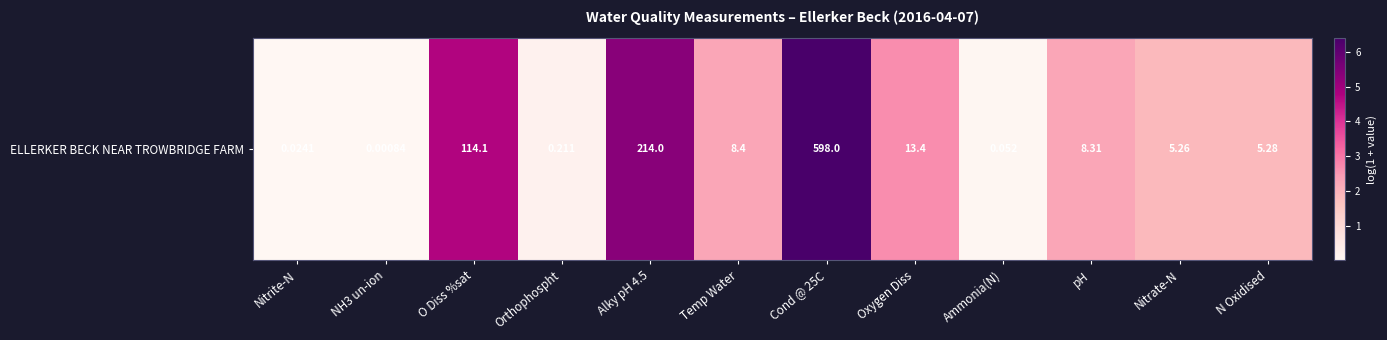

Rank the categories by value from highest to lowest.

Cond @ 25C, Alky pH 4.5, O Diss %sat, Oxygen Diss, Temp Water, pH, N Oxidised, Nitrate-N, Orthophospht, Ammonia(N), Nitrite-N, NH3 un-ion